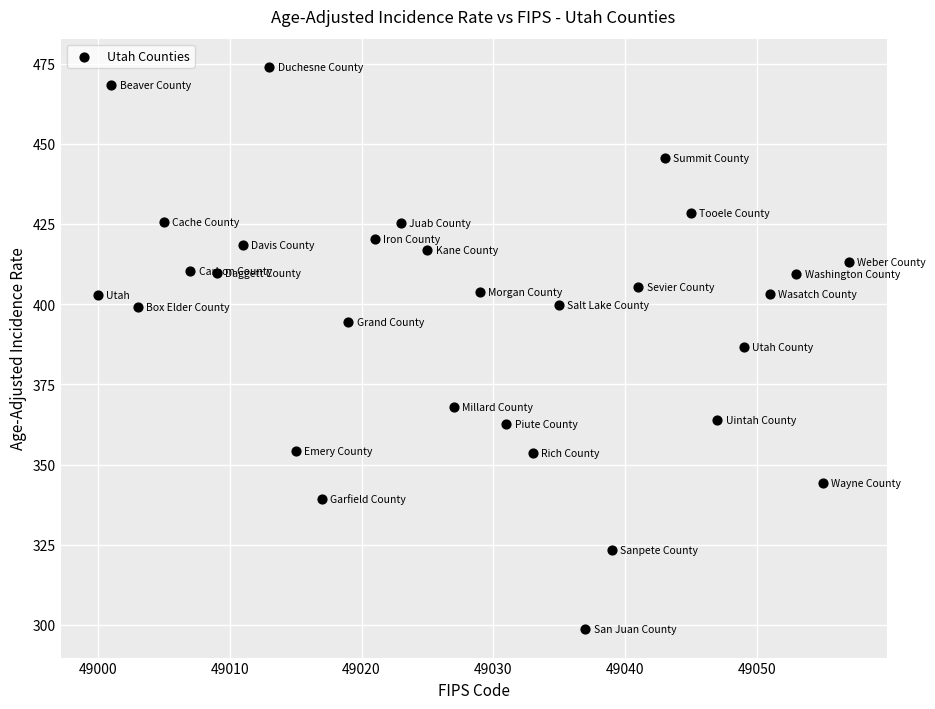

What is the range of X values (max minus min)?

57.0